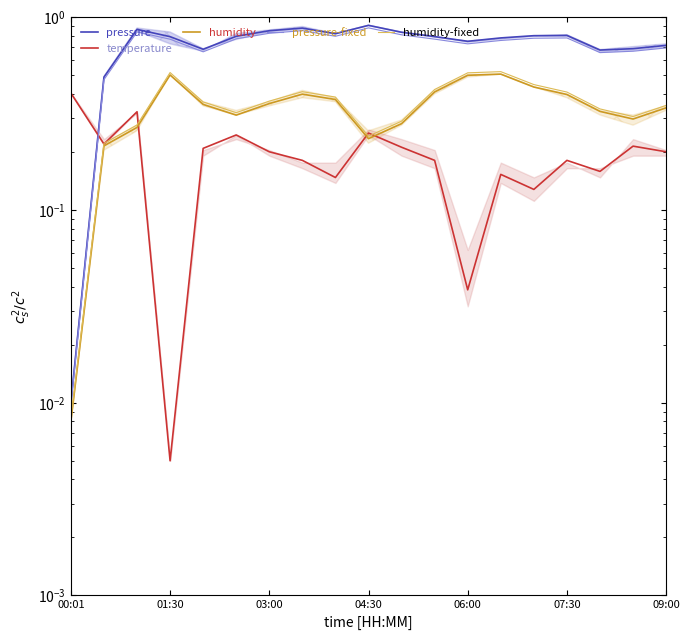

Where is the first local minimum for temperature?

01:30